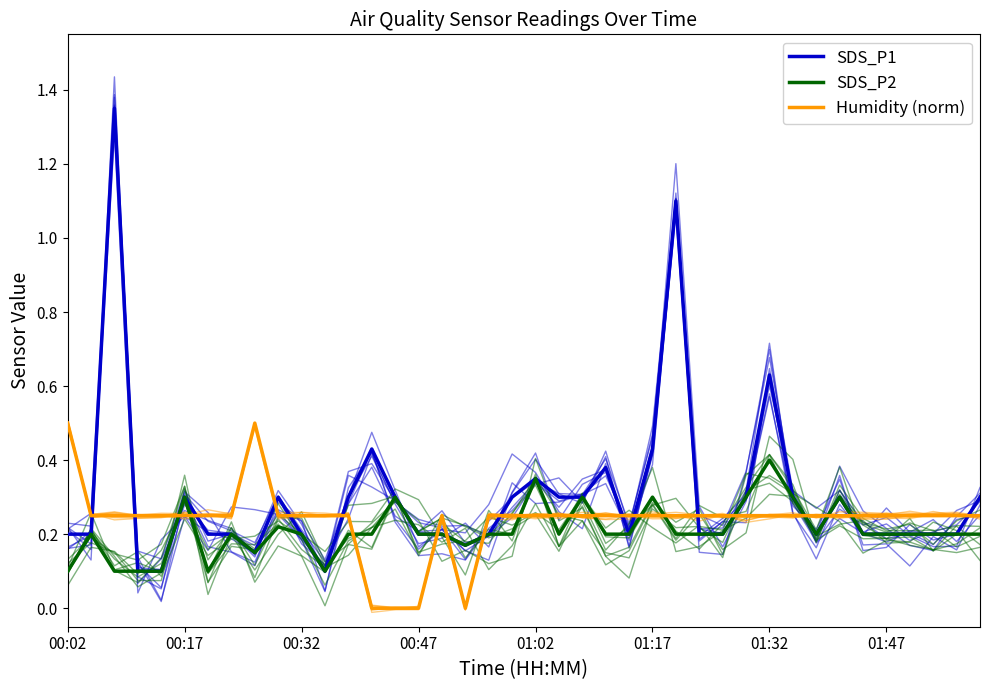

What is the total value across all series at 26?

1.5